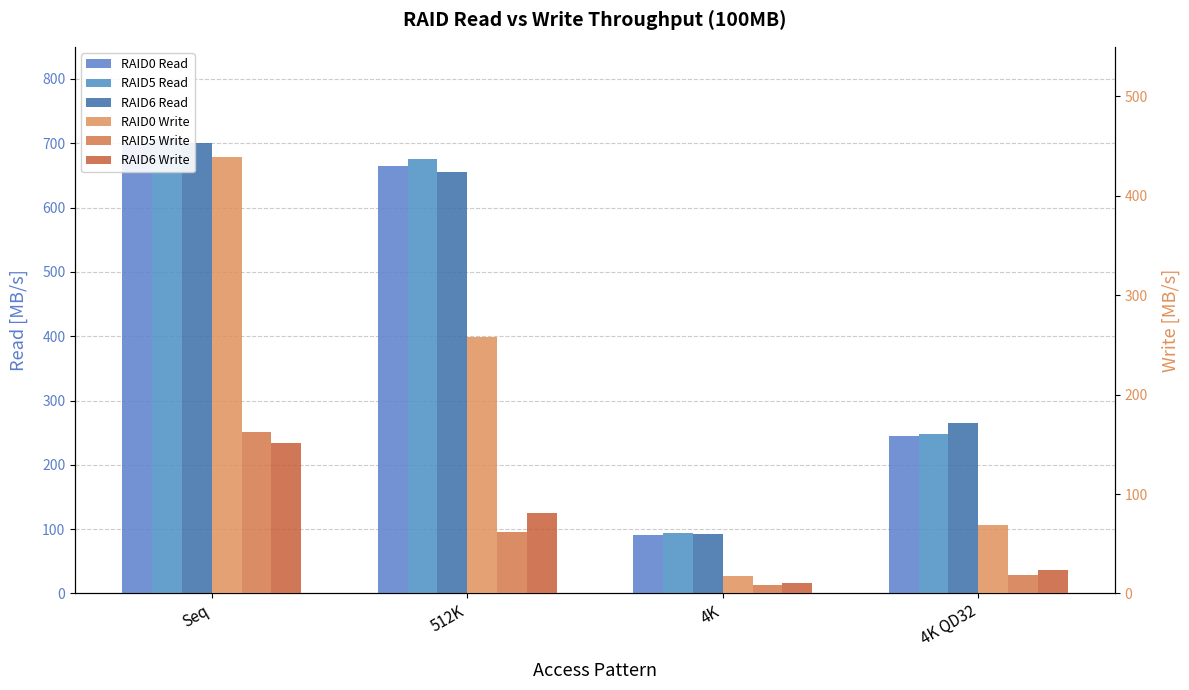

What position from the right is 512K?

3